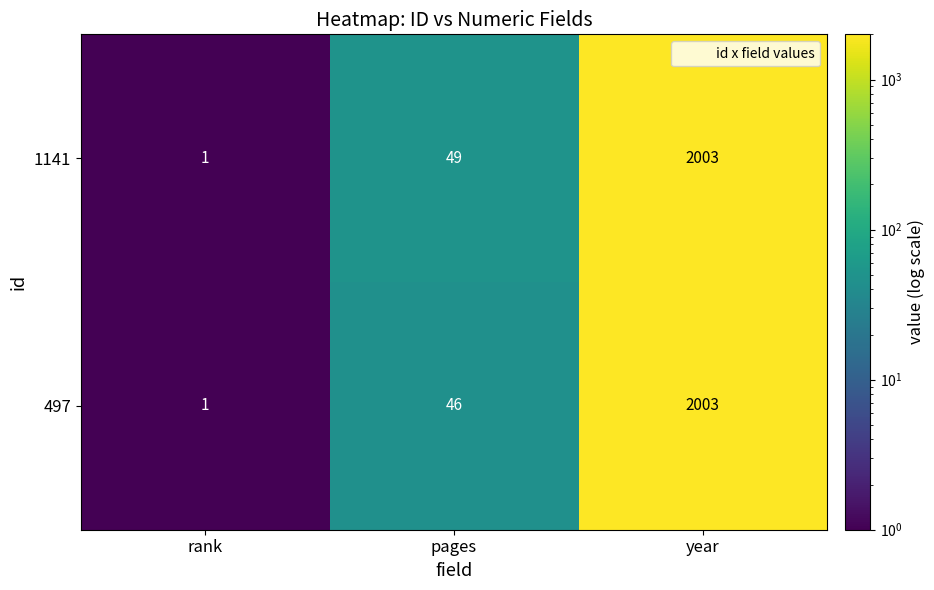

The value of 1141 at pages is 33. True or false?

False